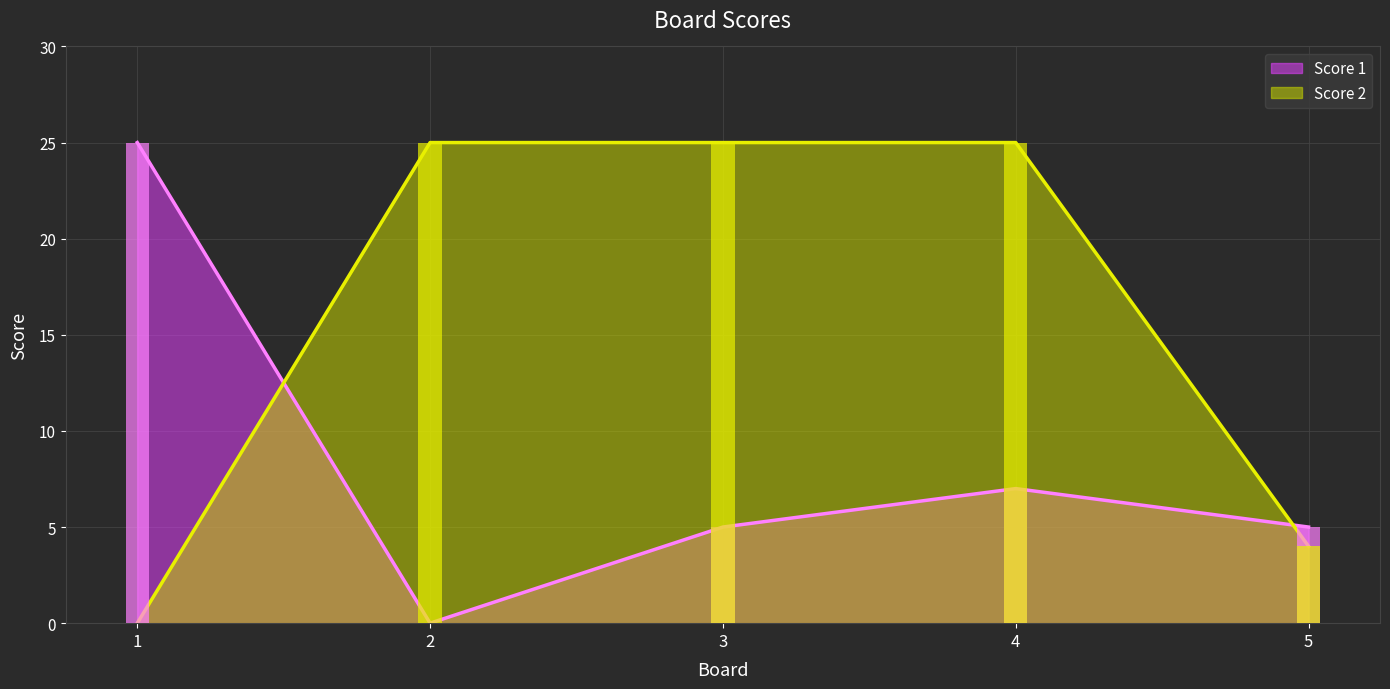

How many bars are there in each group?

2